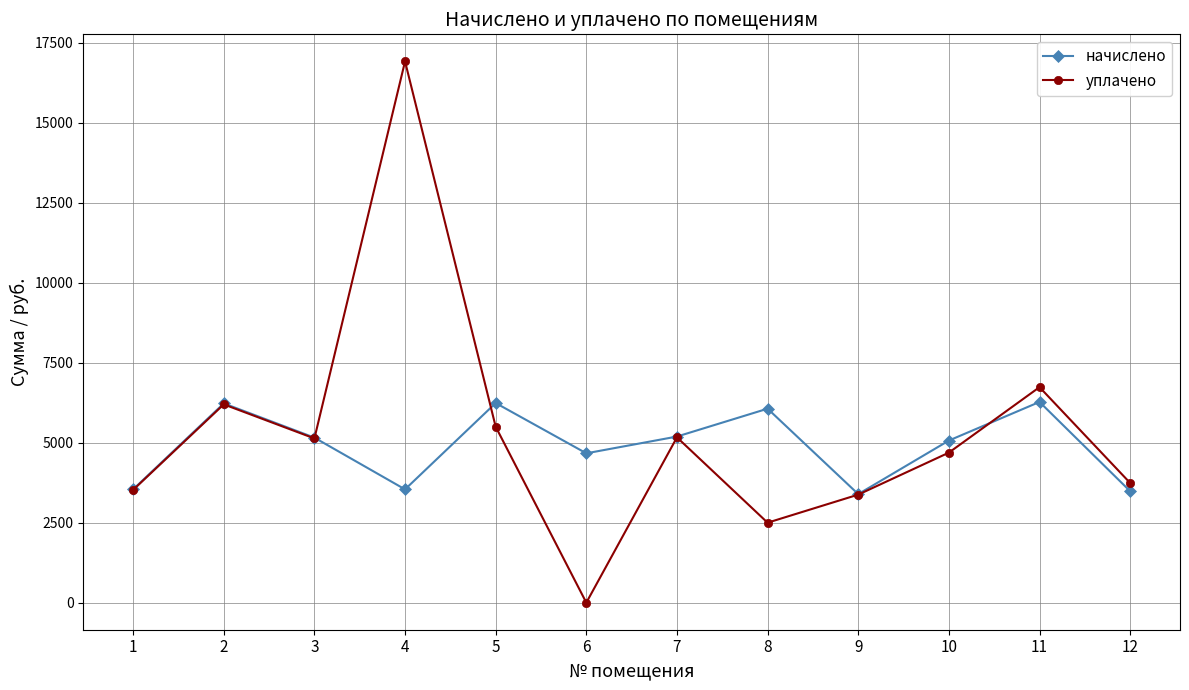

At which category does уплачено reach its first local peak?

2